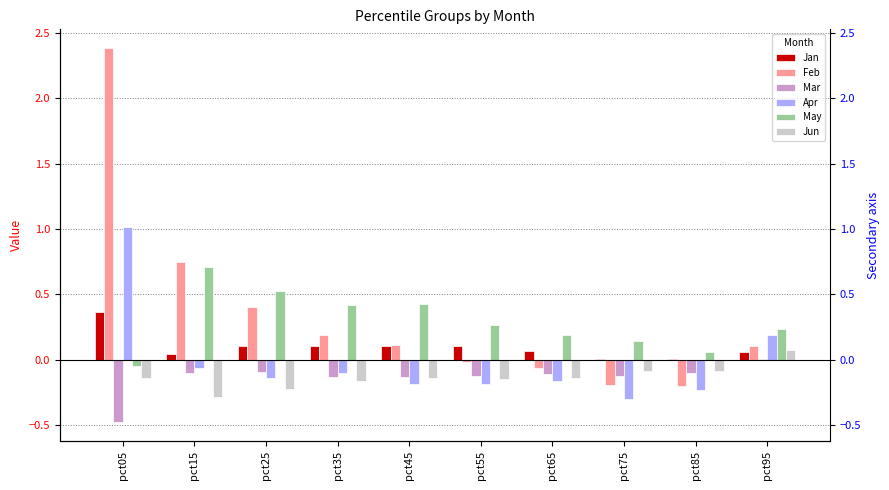

What is the maximum value shown in the chart?

2.4